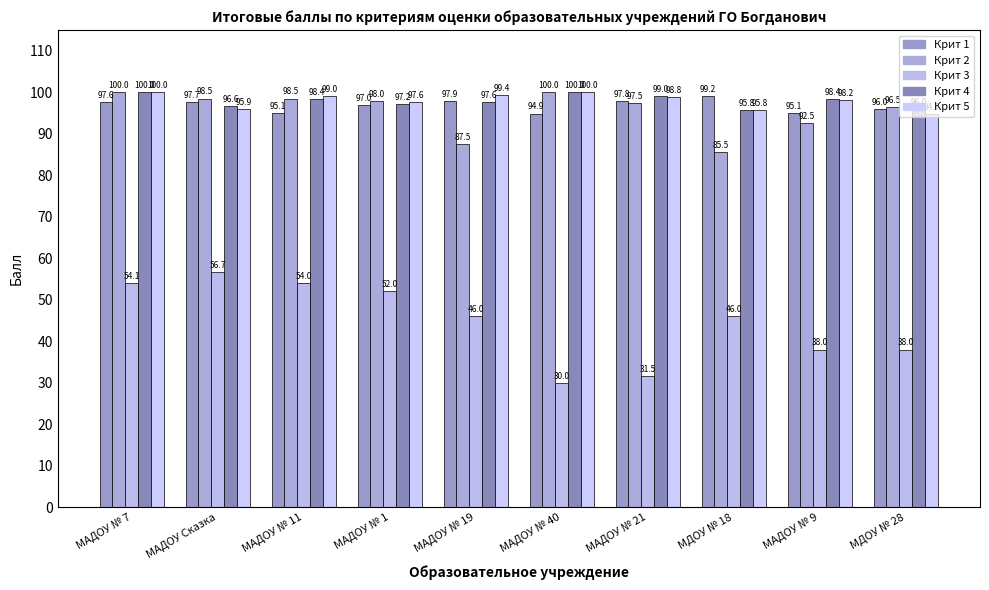

What is the minimum value for Крит 2?

85.5